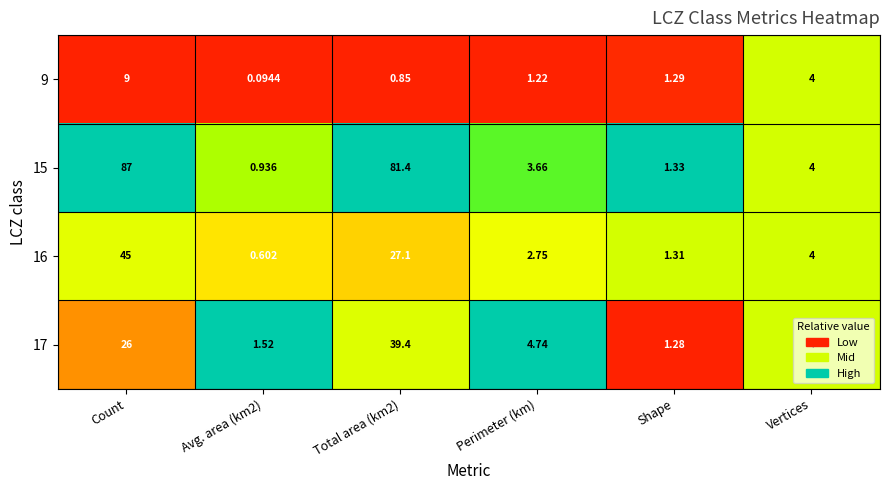

Which series has the widest spread of values?

15